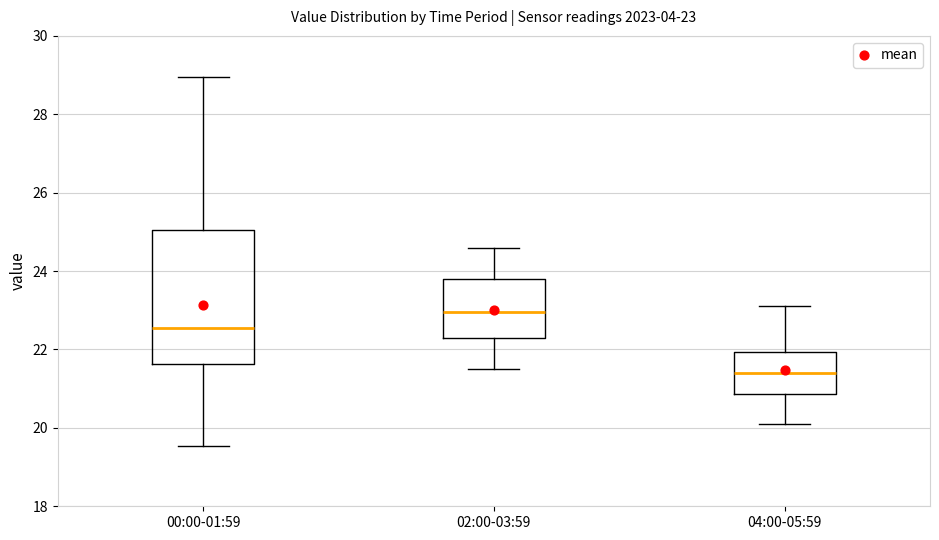

Which box has the highest median line?

02:00-03:59